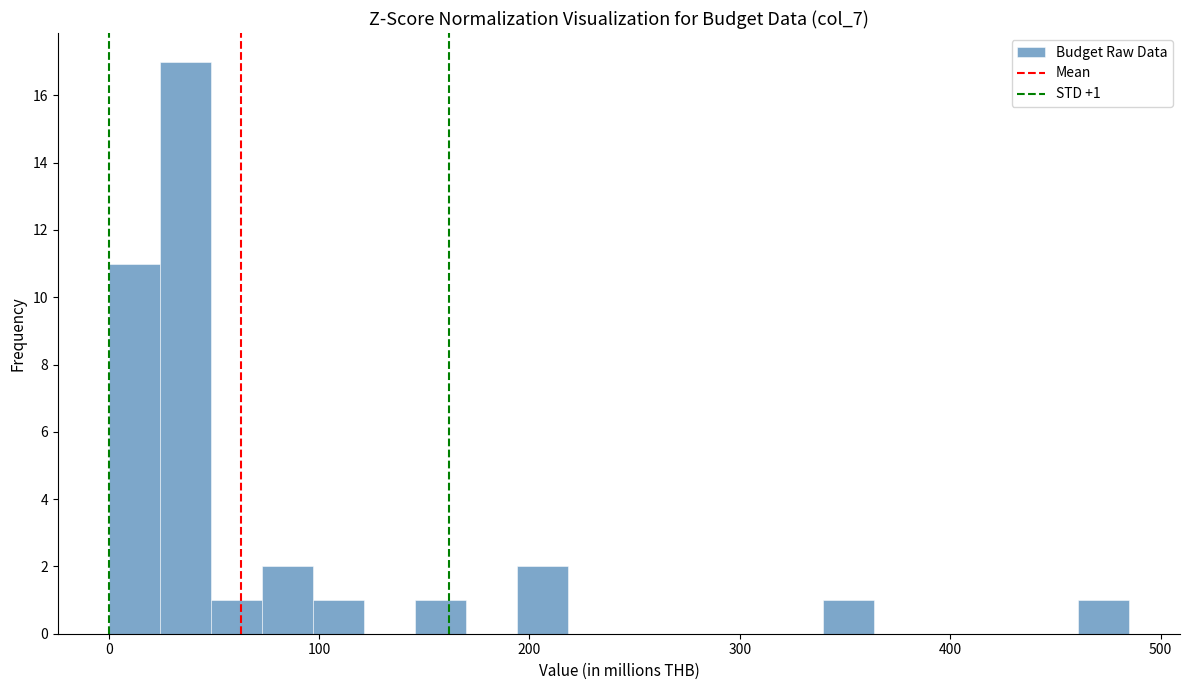

Read against the x-axis, roughly where is the centre of the tallest bar?

40